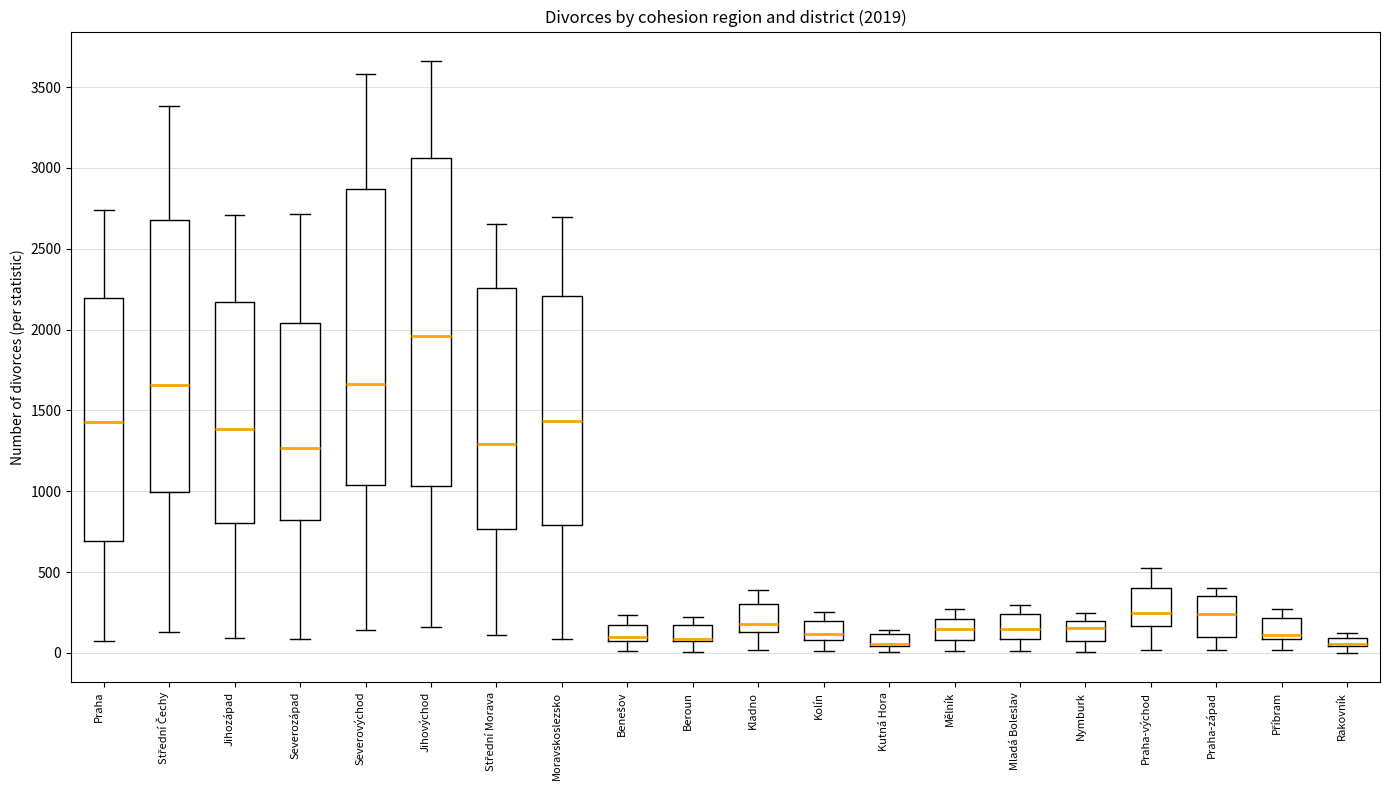

Comparing the boxes themselves (not the whiskers), which one is the tallest?

Jihovýchod